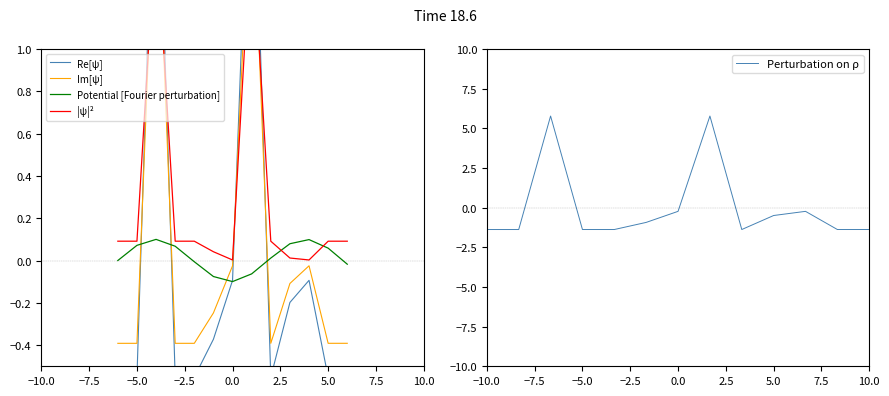

How many data points in Re[ψ] are above 0?

2